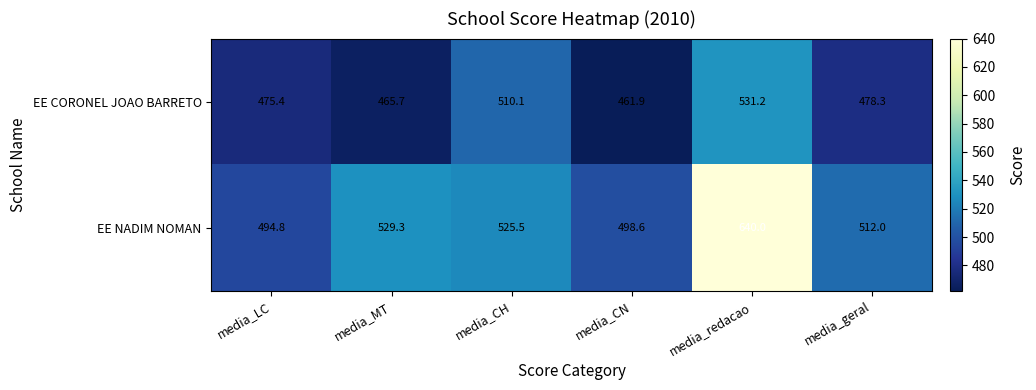

What is the difference between the EE CORONEL JOAO BARRETO values at media_CN and media_MT?

3.8